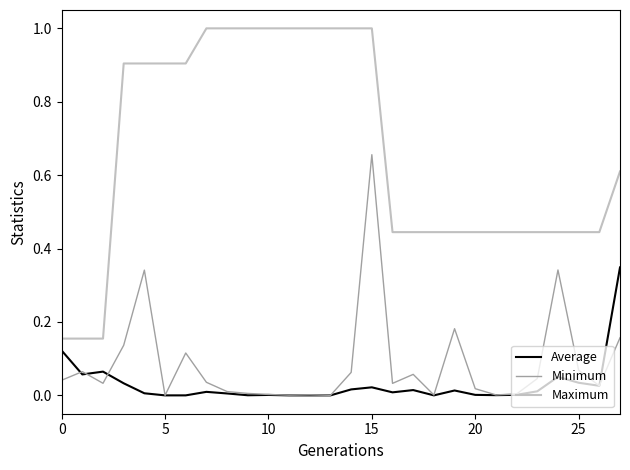

True or false: Average and Maximum cross at least once.

False